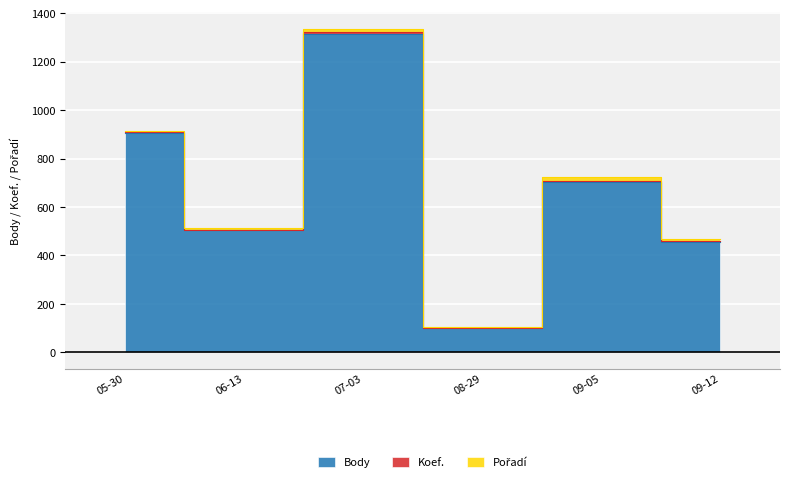

What is the label of the 6th point from the left?

09-12